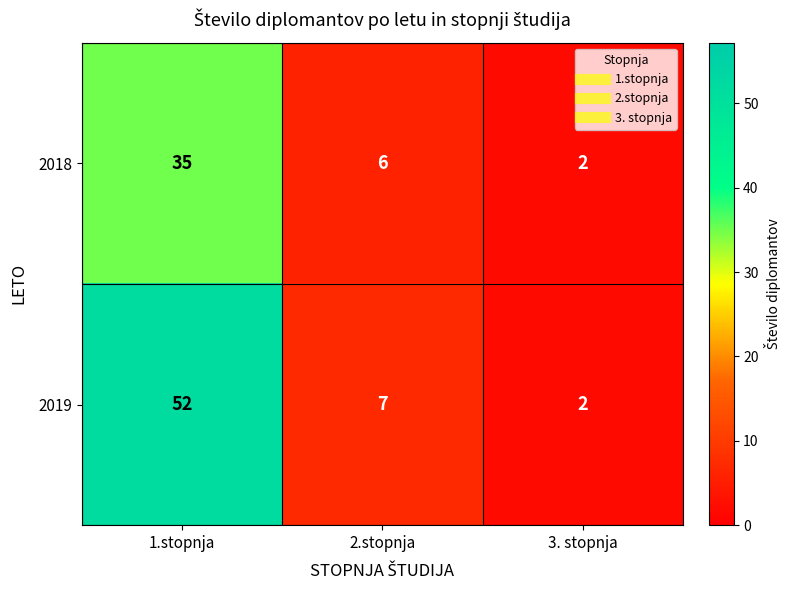

Count the number of categories in the chart.

3